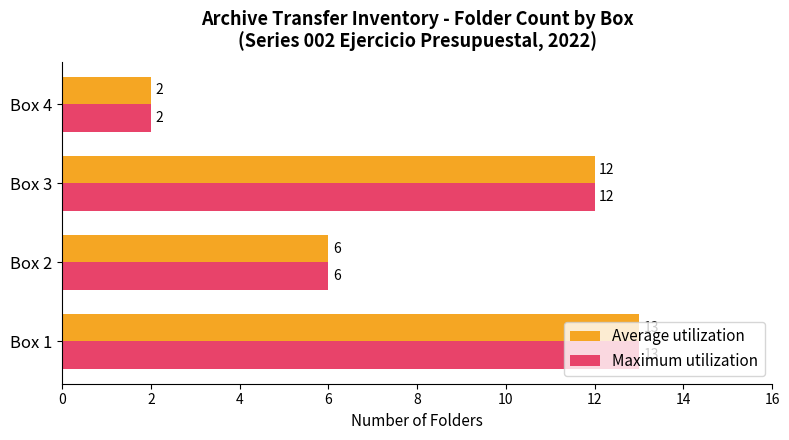

What are all the series names shown in the legend?

Average utilization, Maximum utilization